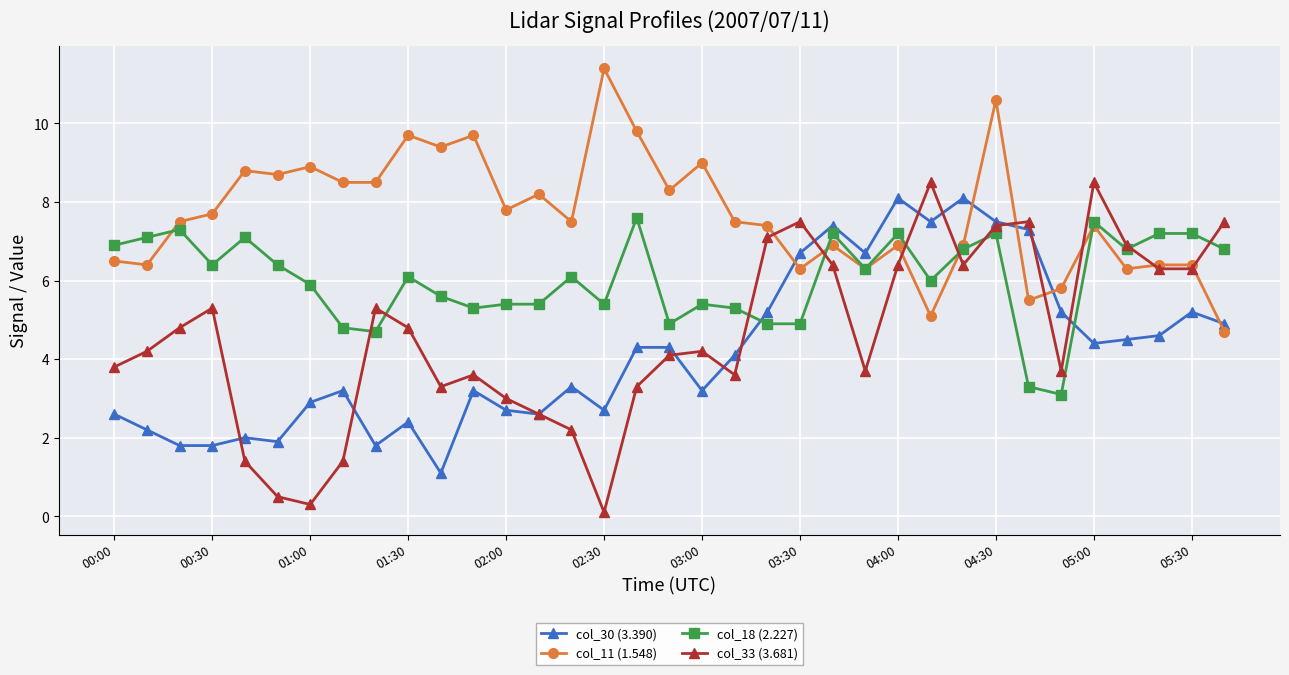

What is the highest value of the col_33 (3.681) series?

8.5